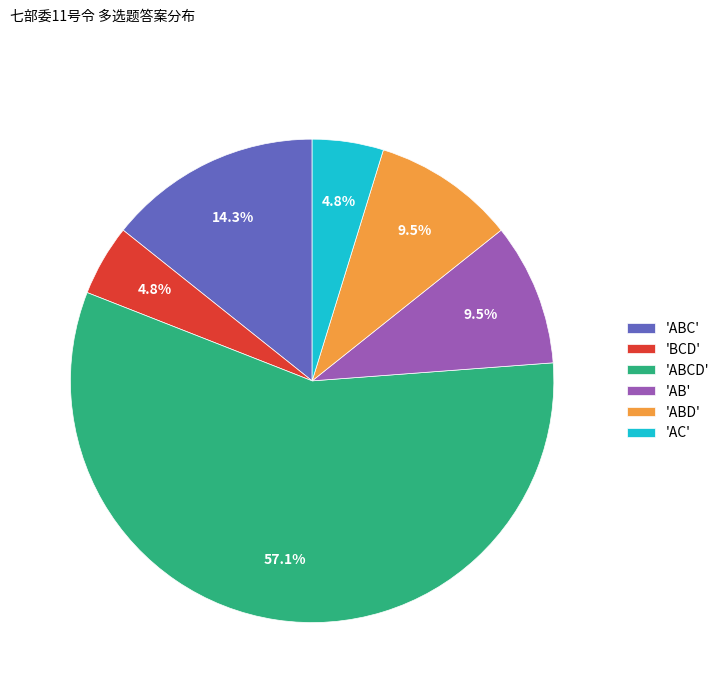

How many segments does this pie chart have?

6